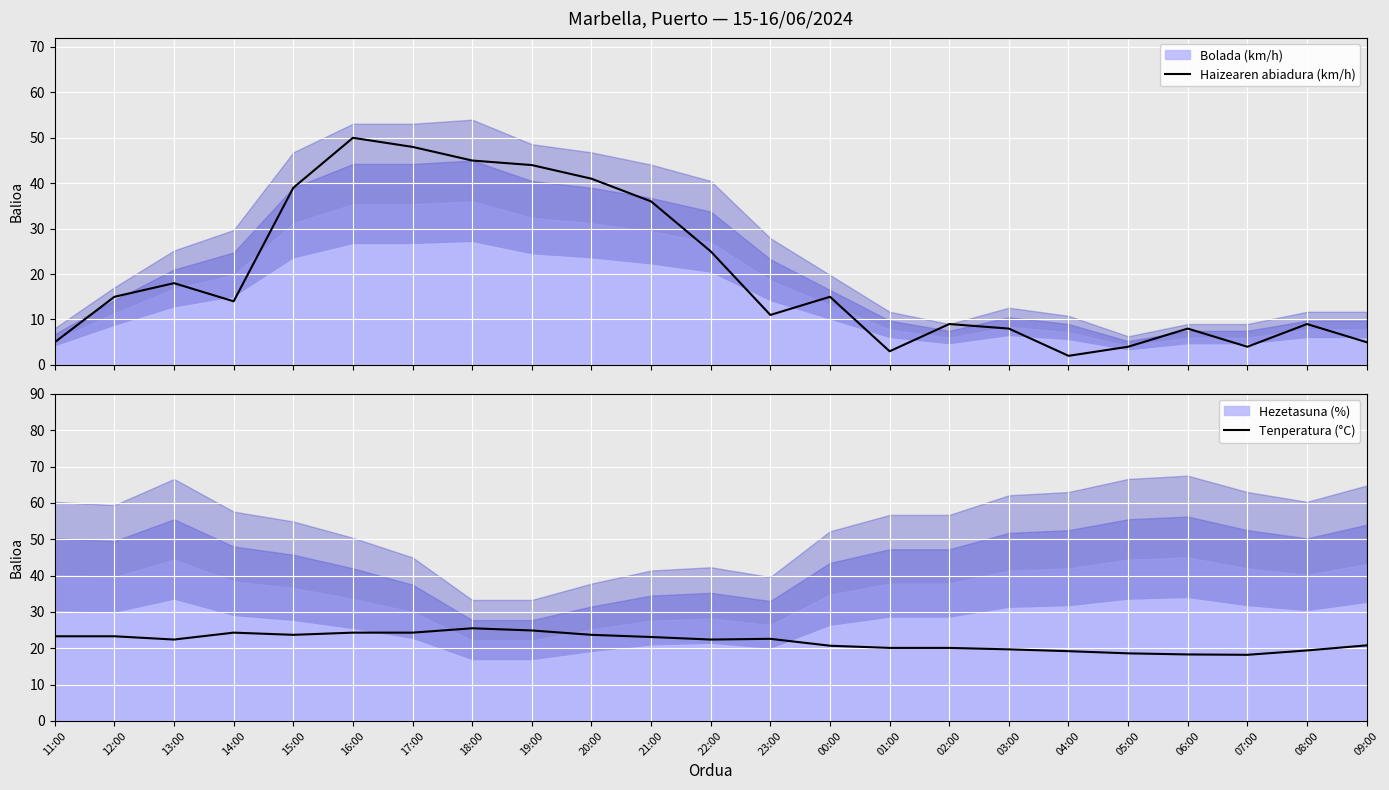

Which series ends up on top after the final intersection of Haizearen abiadura (km/h) and Tenperatura (°C)?

Tenperatura (°C)